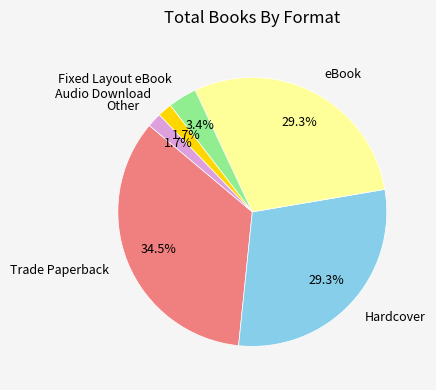

How many slices are in this pie chart?

6